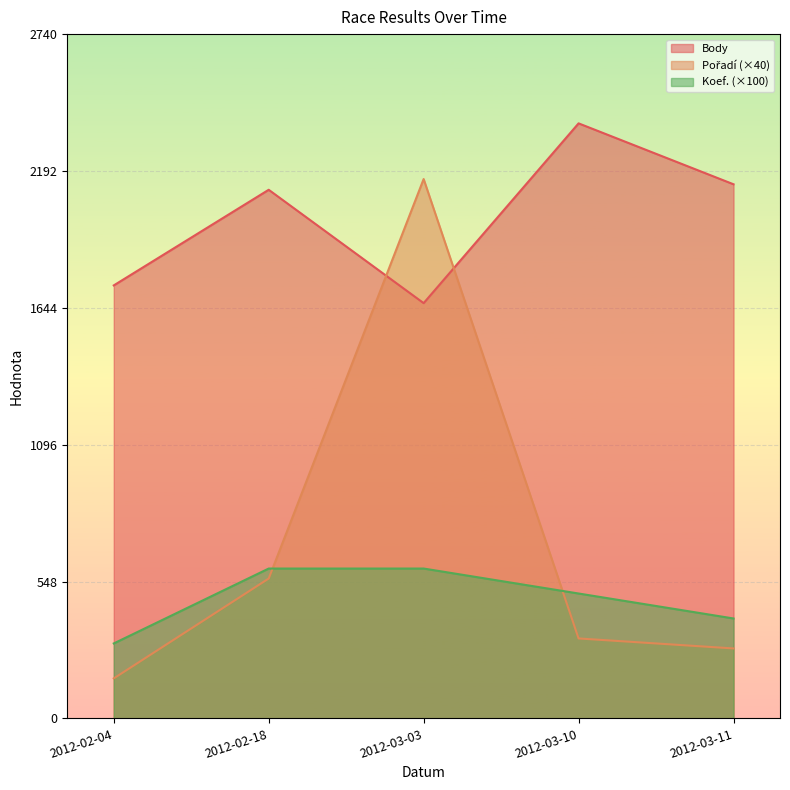

Count the Koef. values in the range 400 to 600.

4